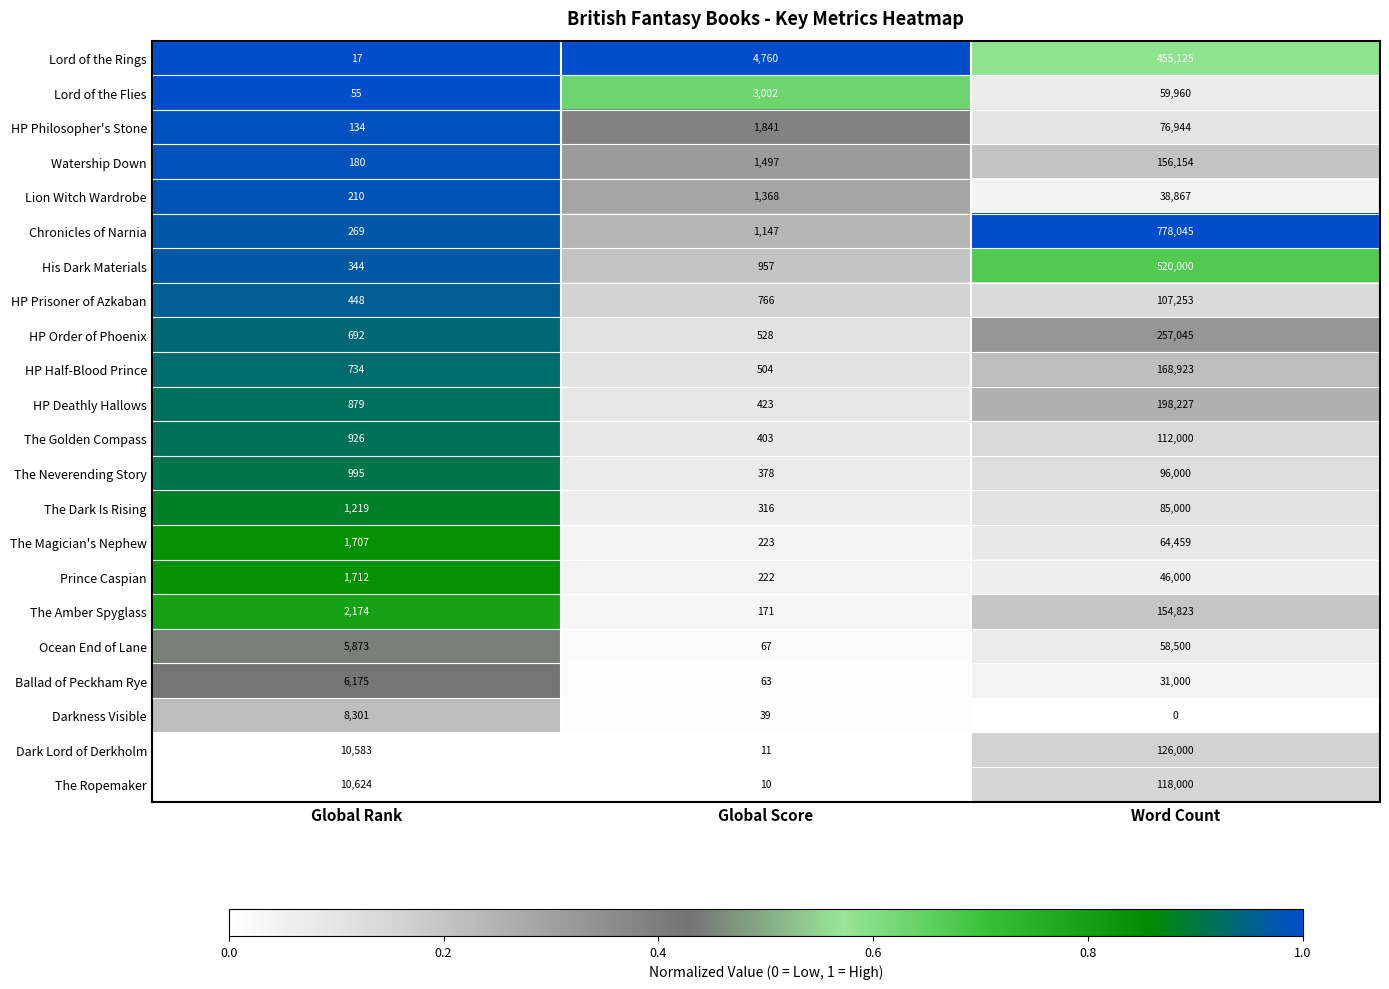

At which label is The Dark Is Rising closest to 42658?

Global Rank